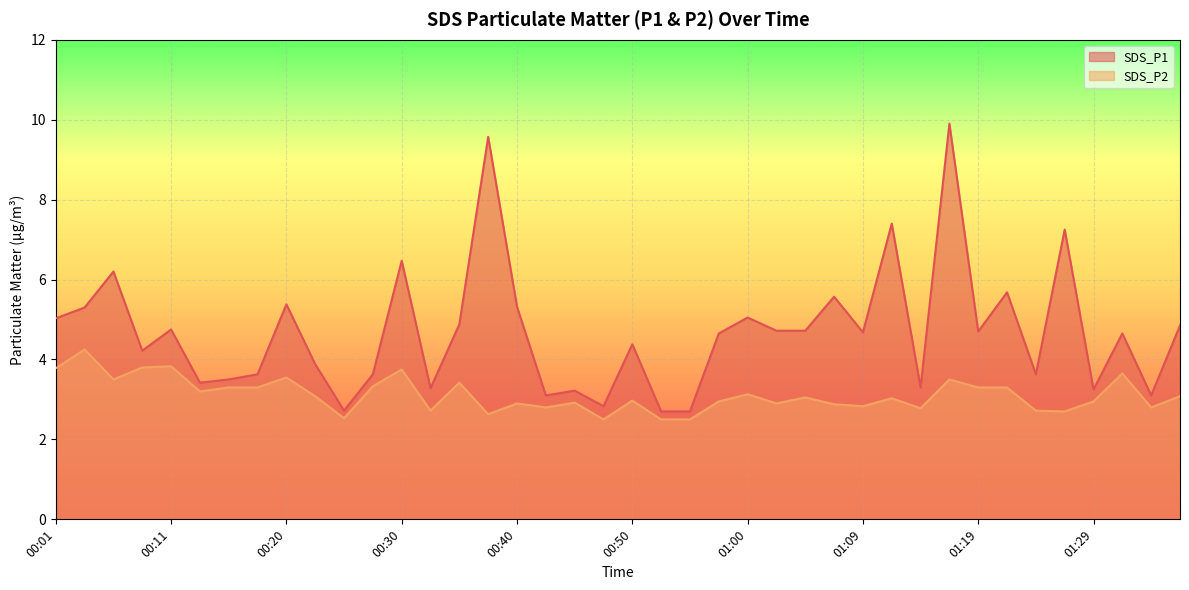

Reading left to right, what are all the values shown in this chart?

SDS_P1: 00:01=5.0	00:03=5.3	00:06=6.2	00:08=4.2	00:11=4.8	00:13=3.4	00:15=3.5	00:18=3.6	00:20=5.4	00:23=3.9	00:25=2.7	00:28=3.6	00:30=6.5	00:33=3.3	00:35=4.9	00:37=9.6	00:40=5.3	00:42=3.1	00:45=3.2	00:47=2.8	00:50=4.4	00:52=2.7	00:55=2.7	00:57=4.7	01:00=5.0	01:02=4.7	01:05=4.7	01:07=5.6	01:09=4.7	01:12=7.4	01:14=3.3	01:17=9.9	01:19=4.7	01:22=5.7	01:24=3.6	01:27=7.2	01:29=3.2	01:32=4.7	01:34=3.1	01:36=4.8
SDS_P2: 00:01=3.8	00:03=4.2	00:06=3.5	00:08=3.8	00:11=3.8	00:13=3.2	00:15=3.3	00:18=3.3	00:20=3.5	00:23=3.1	00:25=2.5	00:28=3.3	00:30=3.8	00:33=2.7	00:35=3.4	00:37=2.6	00:40=2.9	00:42=2.8	00:45=2.9	00:47=2.5	00:50=3.0	00:52=2.5	00:55=2.5	00:57=3.0	01:00=3.1	01:02=2.9	01:05=3.0	01:07=2.9	01:09=2.8	01:12=3.0	01:14=2.8	01:17=3.5	01:19=3.3	01:22=3.3	01:24=2.7	01:27=2.7	01:29=3.0	01:32=3.6	01:34=2.8	01:36=3.1